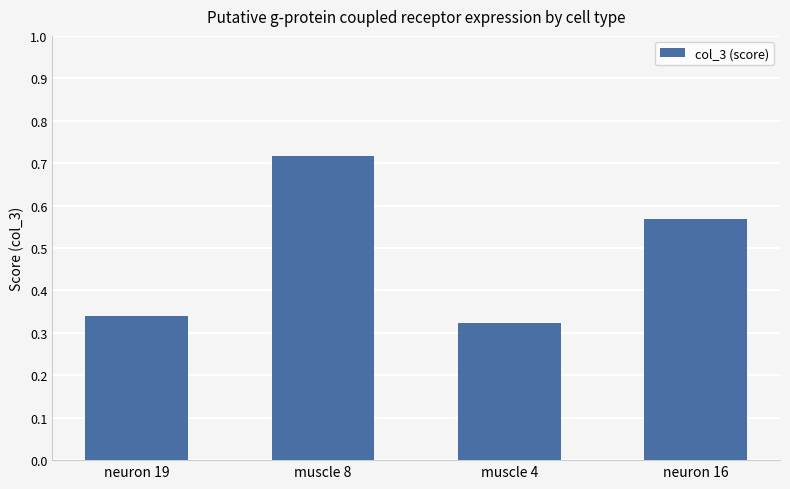

How many values are between 0 and 1?

4